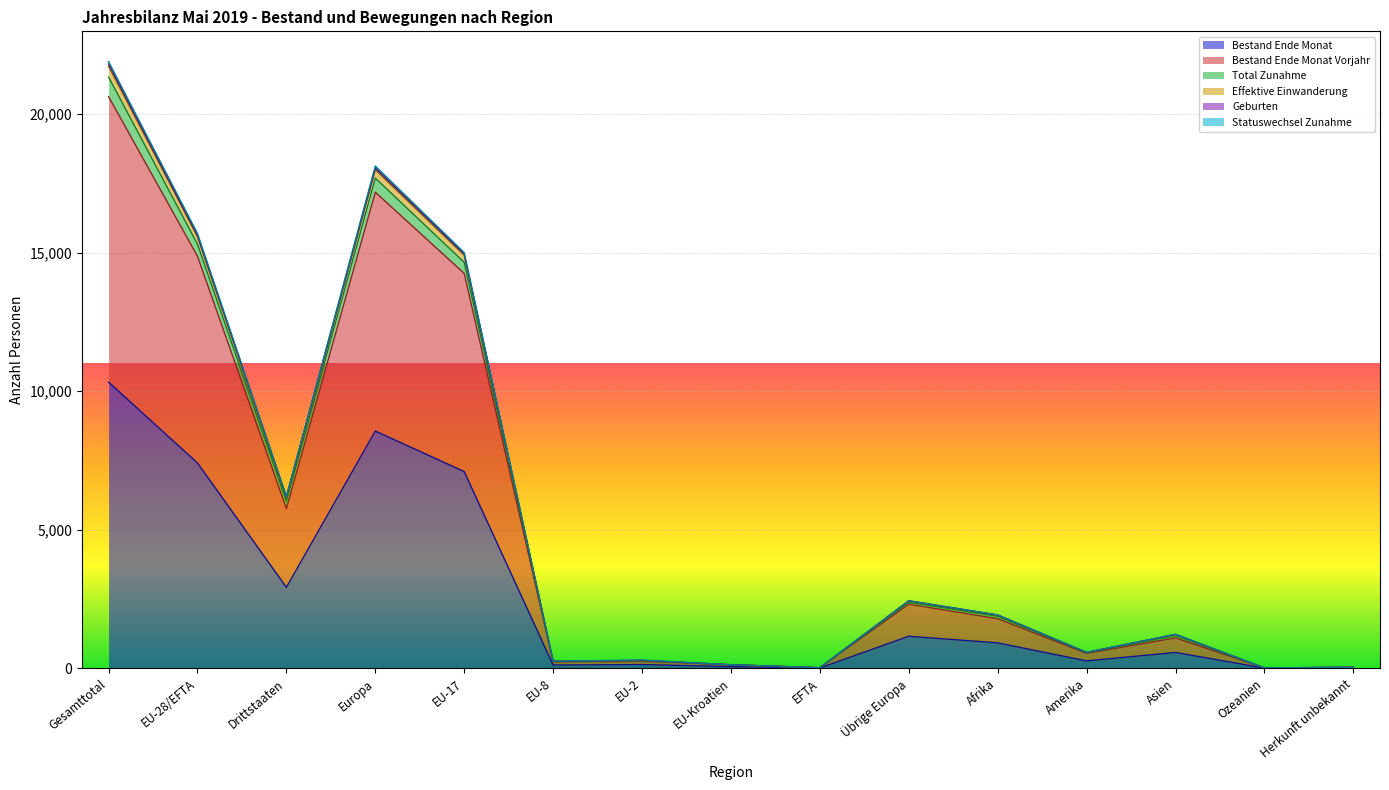

Where is the first local minimum for Bestand Ende Monat?

Drittstaaten